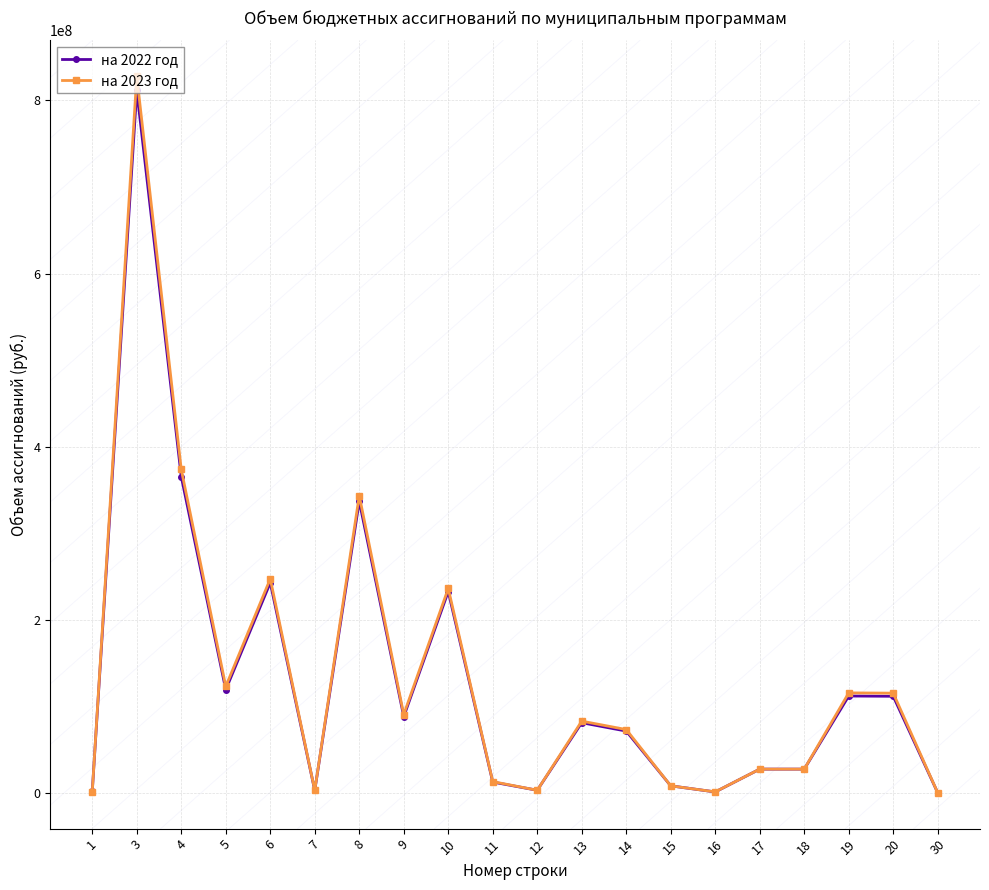

The value of на 2023 год at 10 is 318421365. True or false?

False